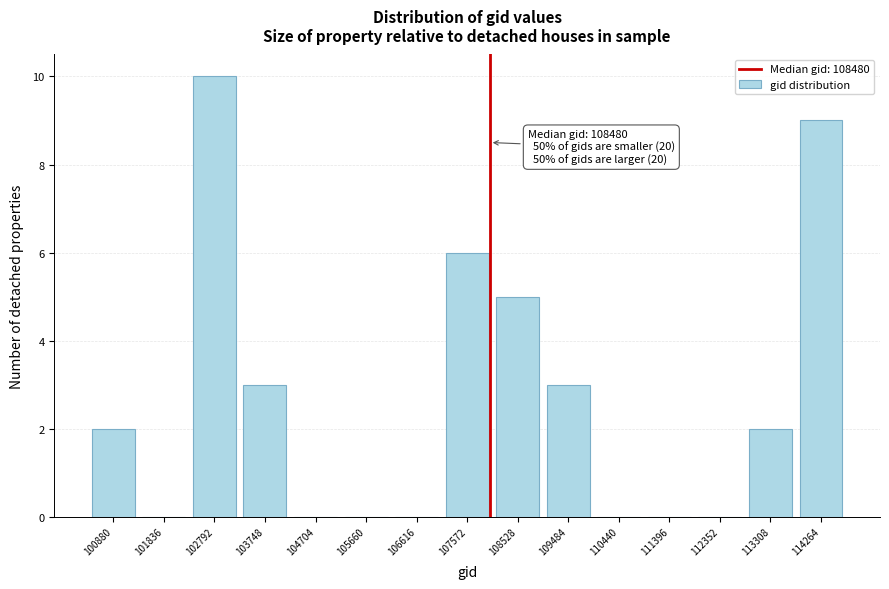

Reading left to right, list all the values displayed in this chart.

100880=2	101836=0	102792=10	103748=3	104704=0	105660=0	106616=0	107572=6	108528=5	109484=3	110440=0	111396=0	112352=0	113308=2	114264=9